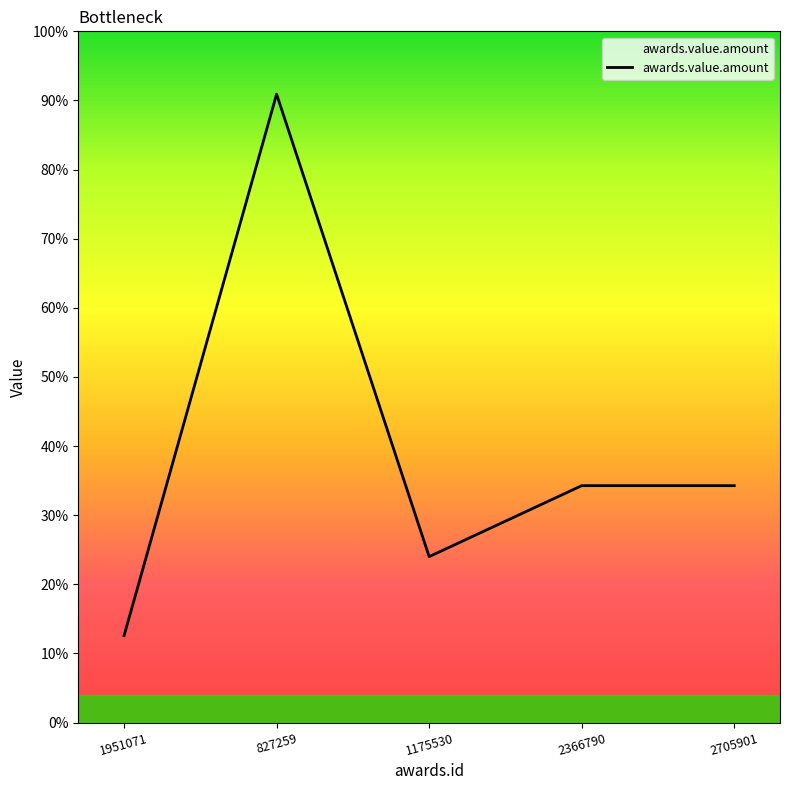

Where is the first local minimum?

1175530